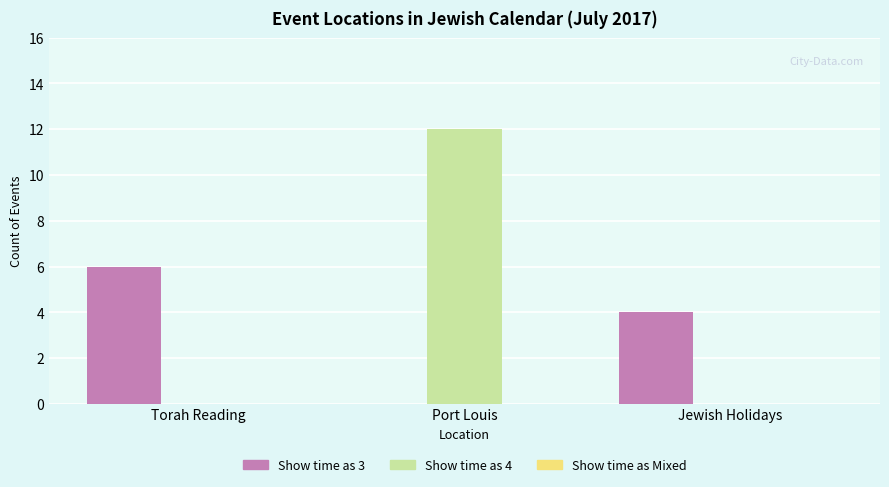

Count the number of data series in this chart.

2